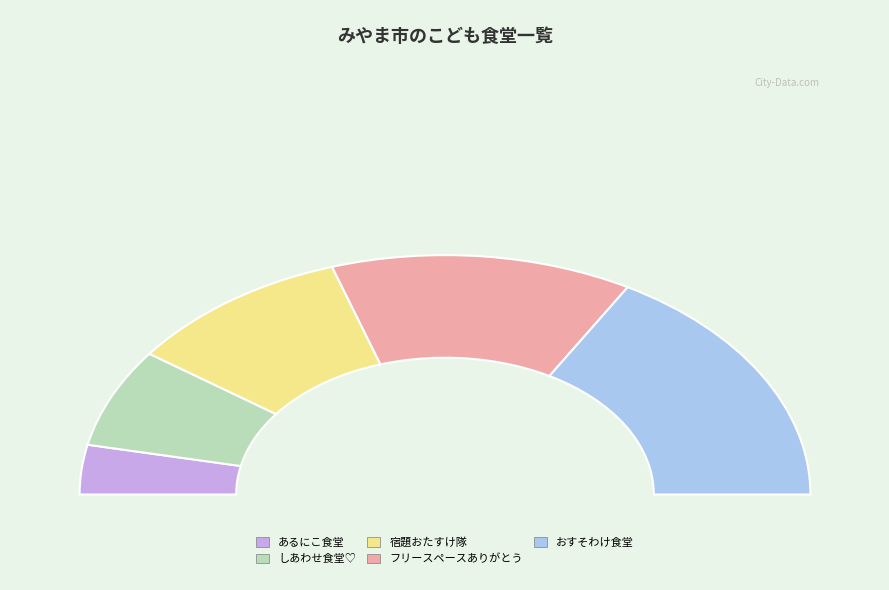

Does おすそわけ食堂 represent more than half of the total?

No